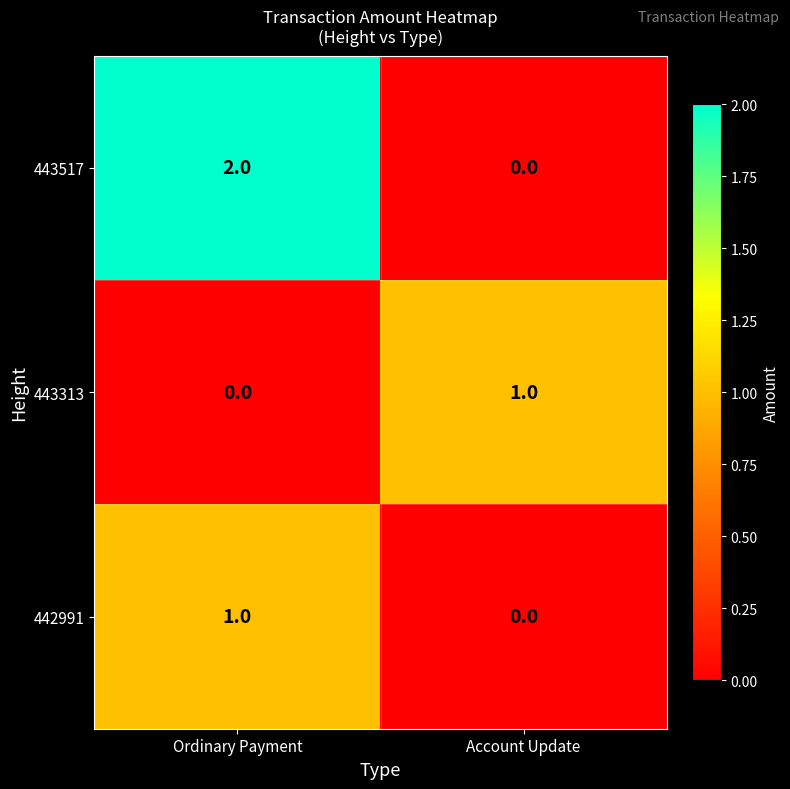

How many values in the 443313 series are below 1?

1